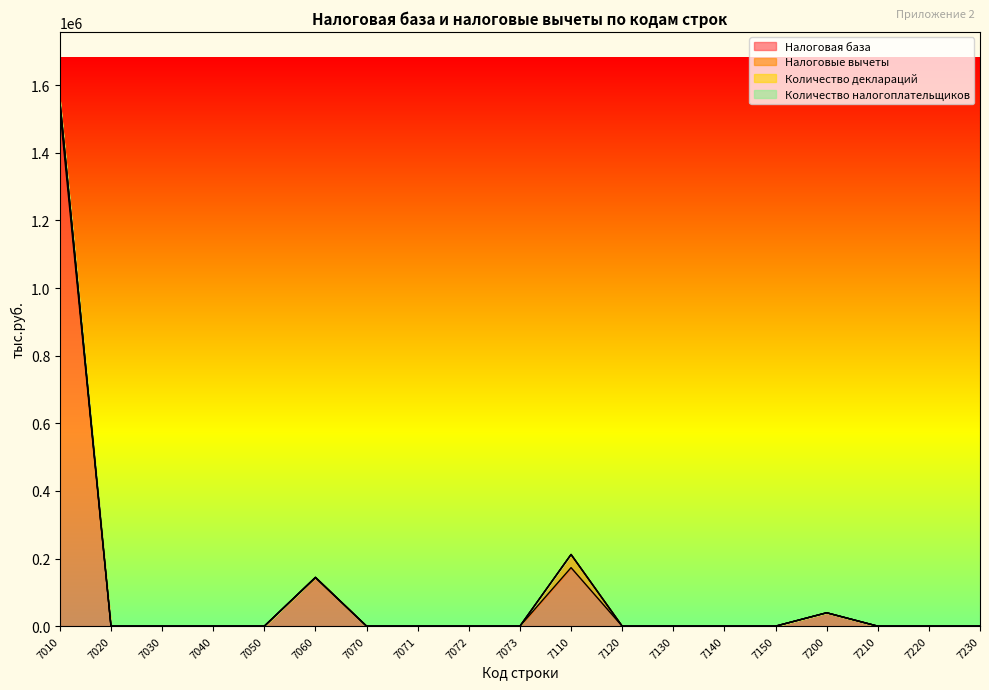

True or false: Количество деклараций and Налоговая база cross at least once.

False